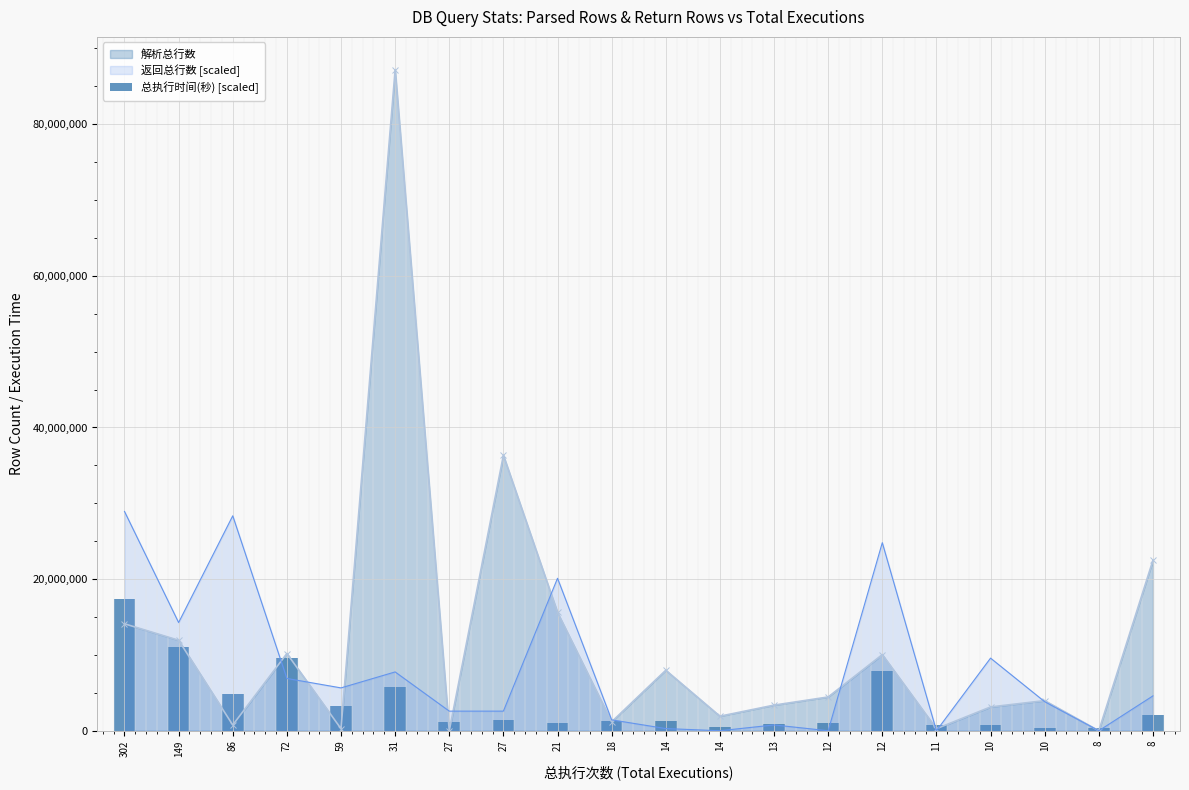

The value at 27 is 618340.2. True or false?

False